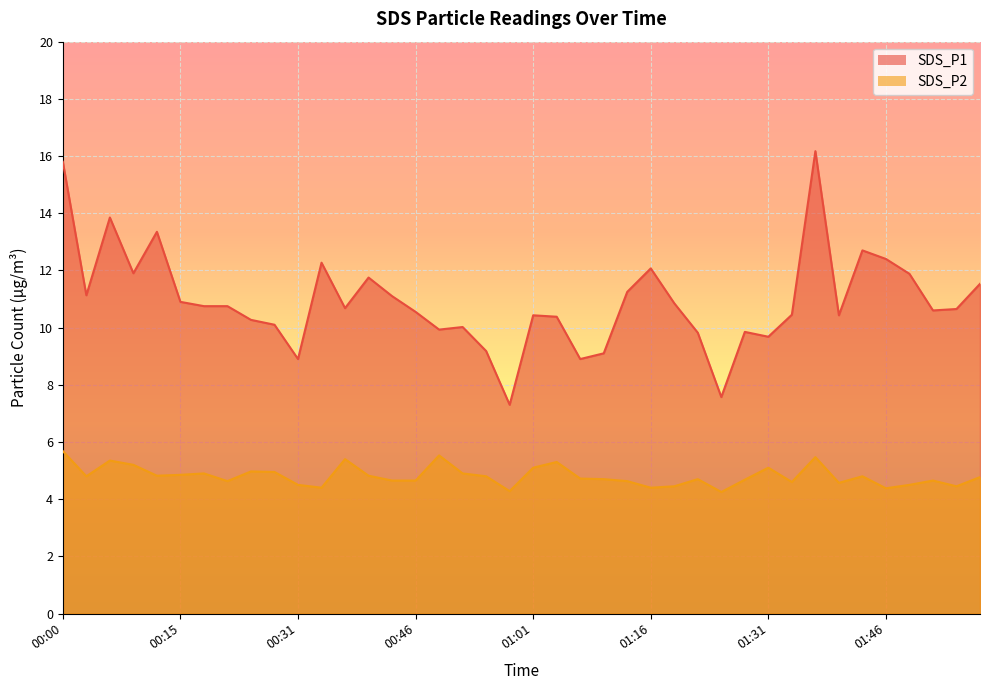

Reading left to right, what are all the values shown in this chart?

SDS_P1: 00:00=15.8	00:03=11.1	00:06=13.8	00:09=11.9	00:12=13.3	00:15=10.9	00:18=10.8	00:21=10.8	00:25=10.3	00:28=10.1	00:31=8.9	00:34=12.3	00:37=10.7	00:40=11.8	00:43=11.1	00:46=10.6	00:49=9.9	00:52=10.0	00:55=9.2	00:58=7.3	01:01=10.4	01:04=10.4	01:07=8.9	01:10=9.1	01:13=11.2	01:16=12.1	01:19=10.8	01:22=9.8	01:25=7.6	01:28=9.8	01:31=9.7	01:34=10.4	01:37=16.2	01:40=10.4	01:43=12.7	01:46=12.4	01:49=11.9	01:52=10.6	01:55=10.7	01:58=11.5
SDS_P2: 00:00=5.7	00:03=4.8	00:06=5.3	00:09=5.2	00:12=4.8	00:15=4.8	00:18=4.9	00:21=4.6	00:25=5.0	00:28=5.0	00:31=4.5	00:34=4.4	00:37=5.4	00:40=4.8	00:43=4.7	00:46=4.7	00:49=5.5	00:52=4.9	00:55=4.8	00:58=4.3	01:01=5.1	01:04=5.3	01:07=4.7	01:10=4.7	01:13=4.6	01:16=4.4	01:19=4.5	01:22=4.7	01:25=4.2	01:28=4.7	01:31=5.1	01:34=4.6	01:37=5.5	01:40=4.6	01:43=4.8	01:46=4.4	01:49=4.5	01:52=4.7	01:55=4.5	01:58=4.8